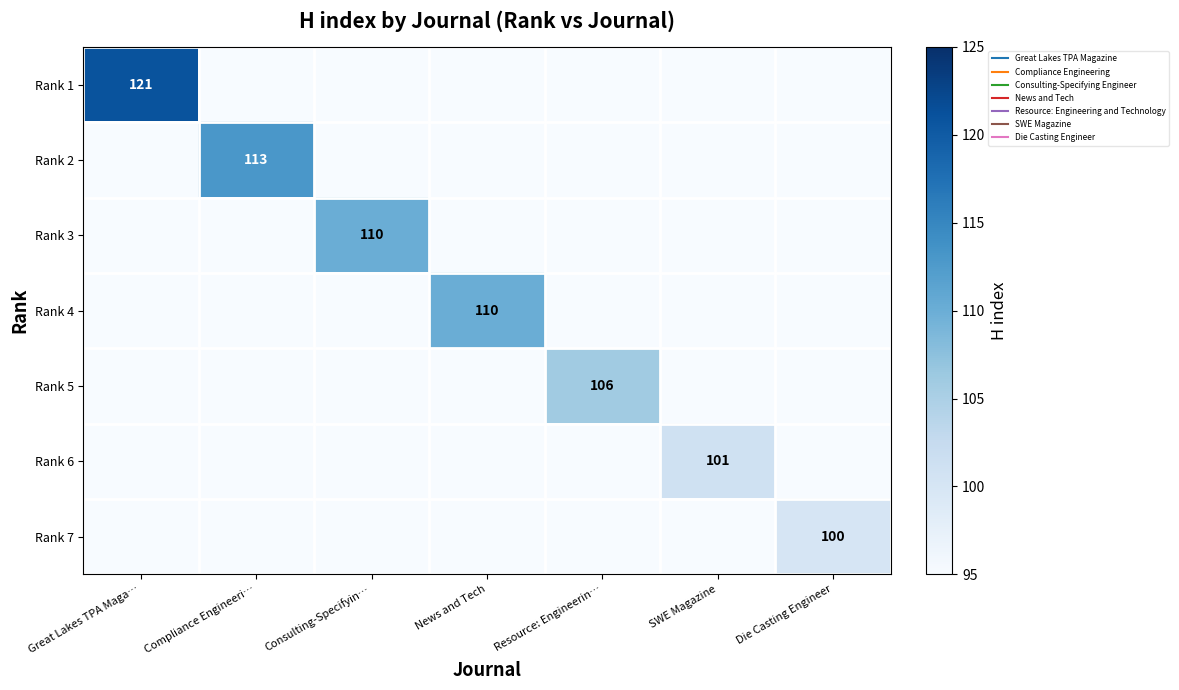

Is the value of Rank 2 at Consulting-Specifyin… greater than the value of Rank 7 at Compliance Engineeri…?

No